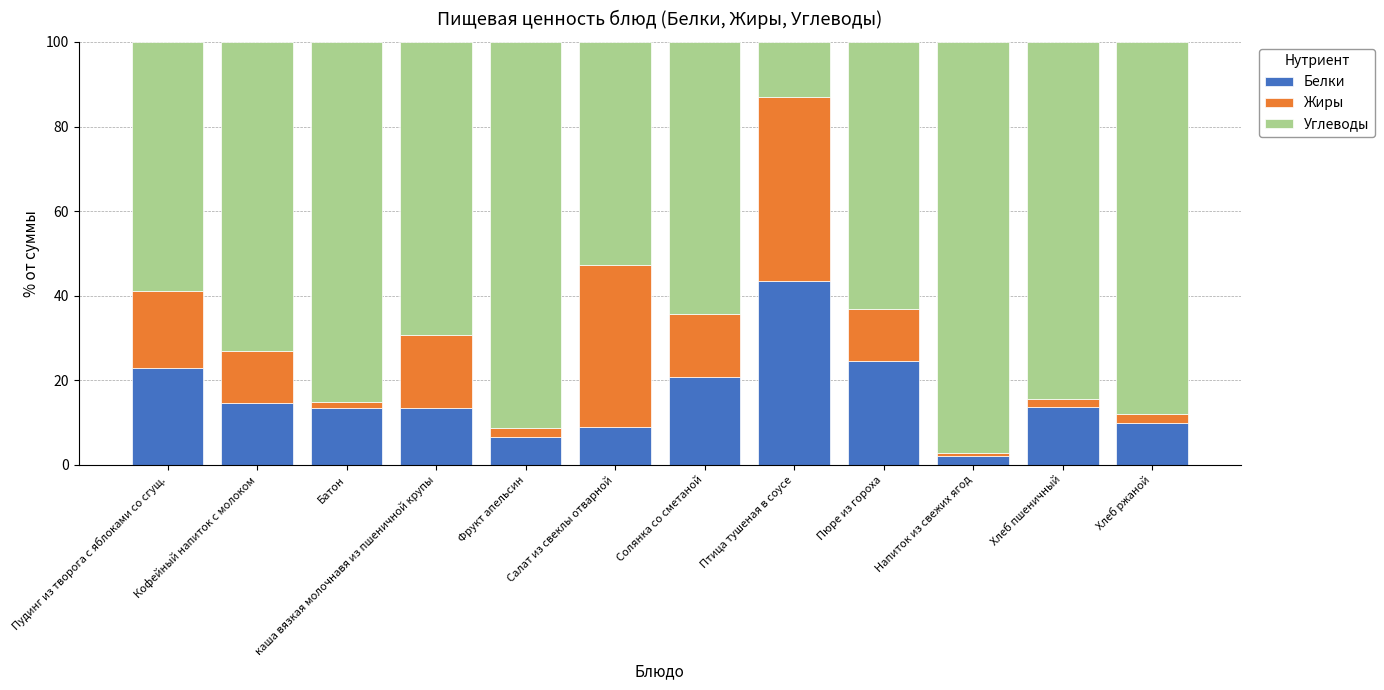

What is the total value across all series at Пюре из гороха?

100.0